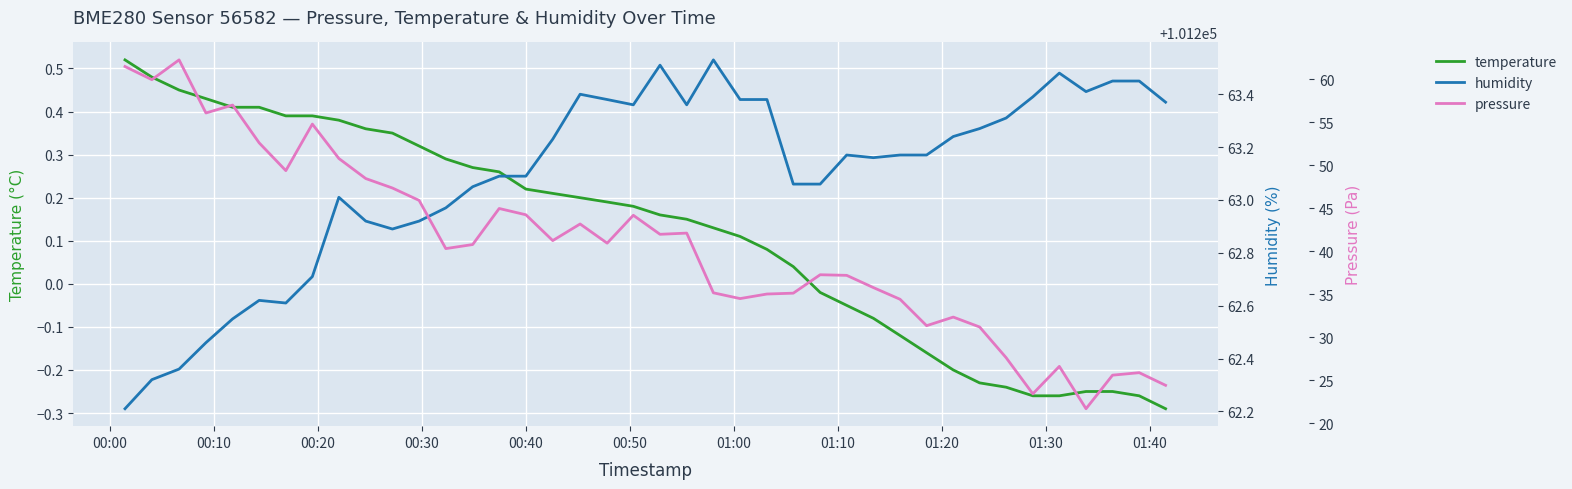

What is the highest value of the pressure series?

101262.2